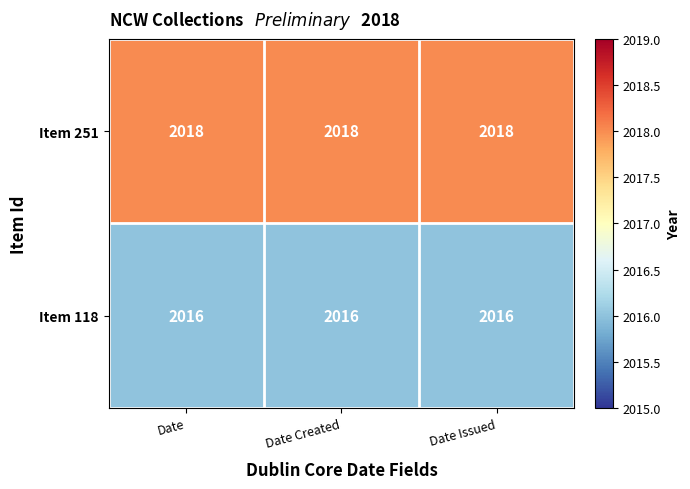

Count the number of data series in this chart.

2